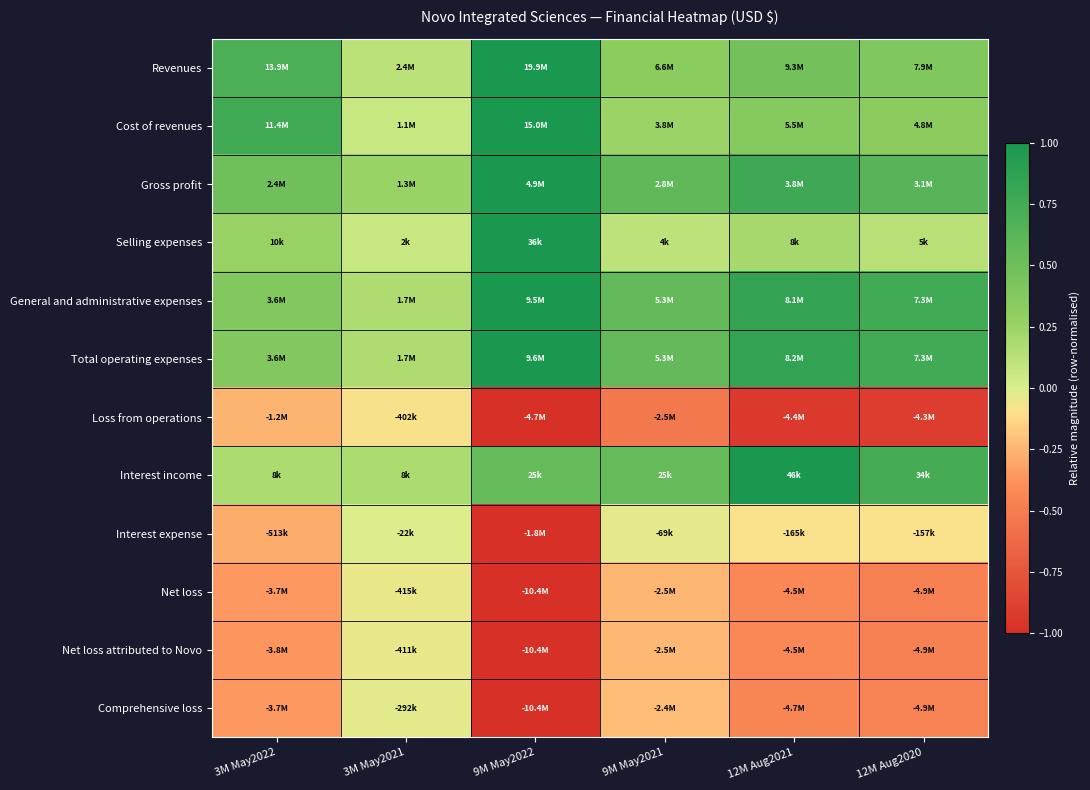

At how many categories does at least one series exceed 0?

6